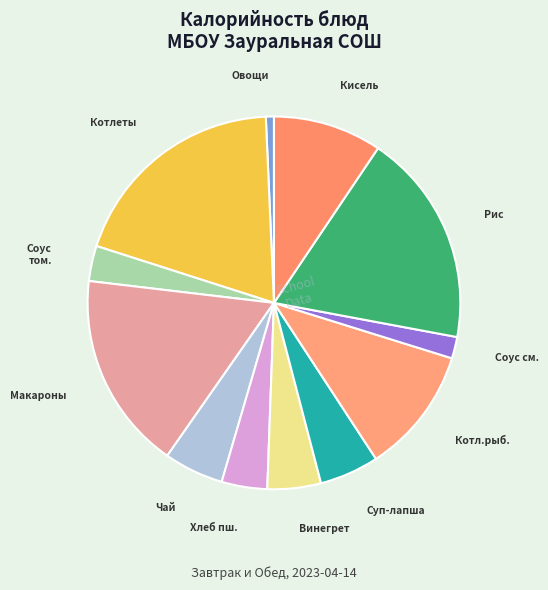

Count the number of slices in the pie.

12